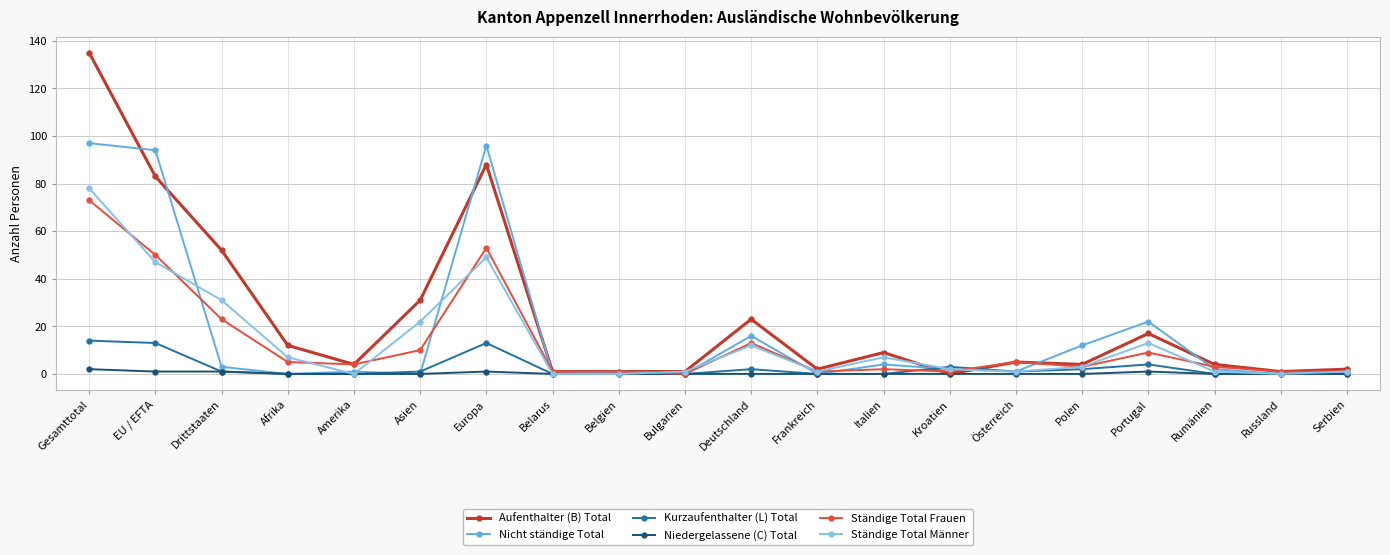

True or false: Ständige Total Männer has more than 1 points higher than both neighbors.

True